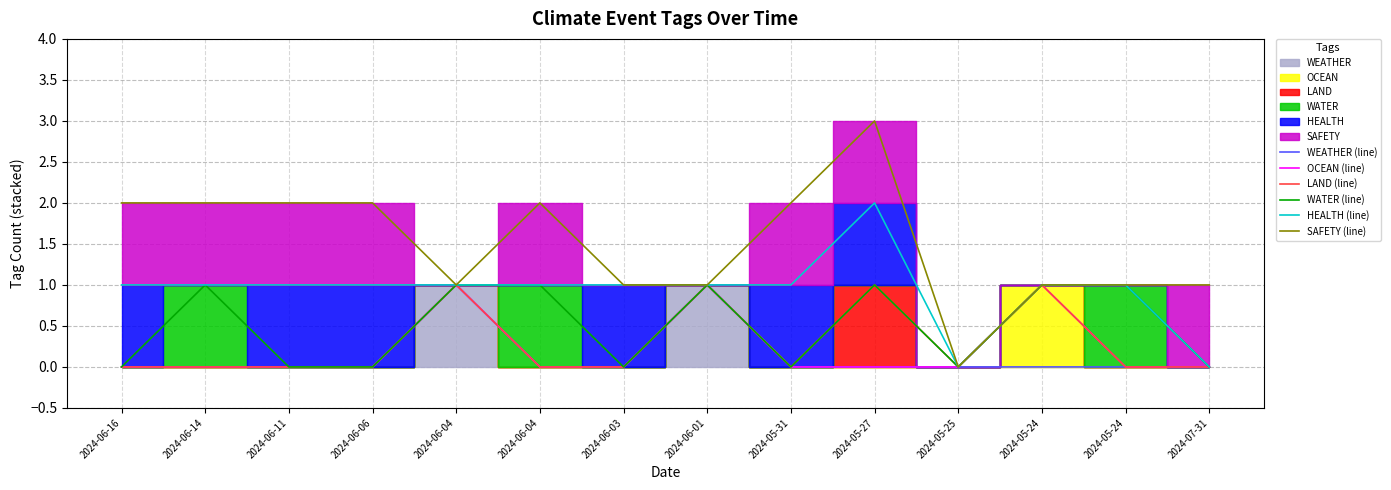

Rank the categories by OCEAN (line) value from lowest to highest.

2024-06-16, 2024-06-14, 2024-06-11, 2024-06-06, 2024-06-04, 2024-06-03, 2024-05-31, 2024-05-27, 2024-05-25, 2024-05-24, 2024-07-31, 2024-06-04, 2024-06-01, 2024-05-24